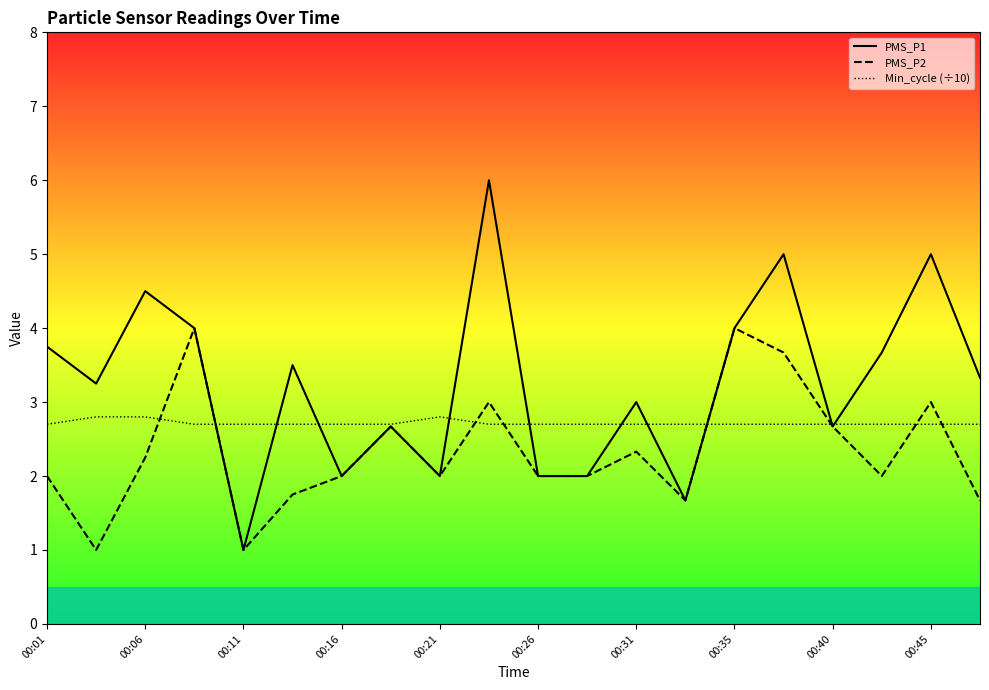

What is the minimum value for Min_cycle?

2.7